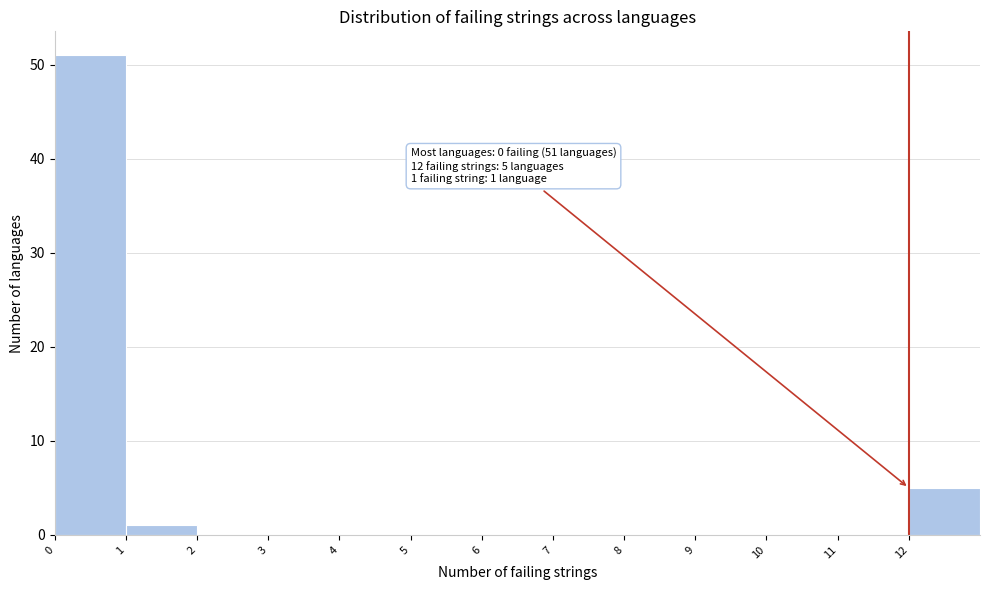

Over which range of the x-axis is the bar tallest?

0 to 1